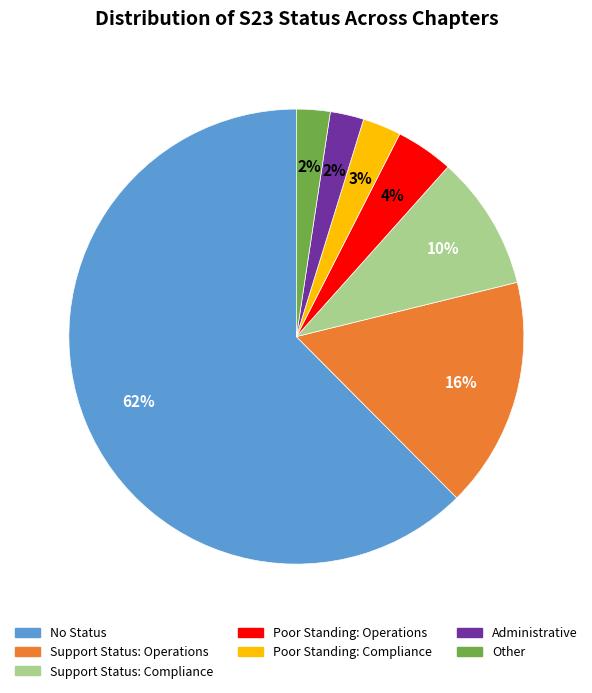

To the nearest percent, what portion does Other represent?

2%